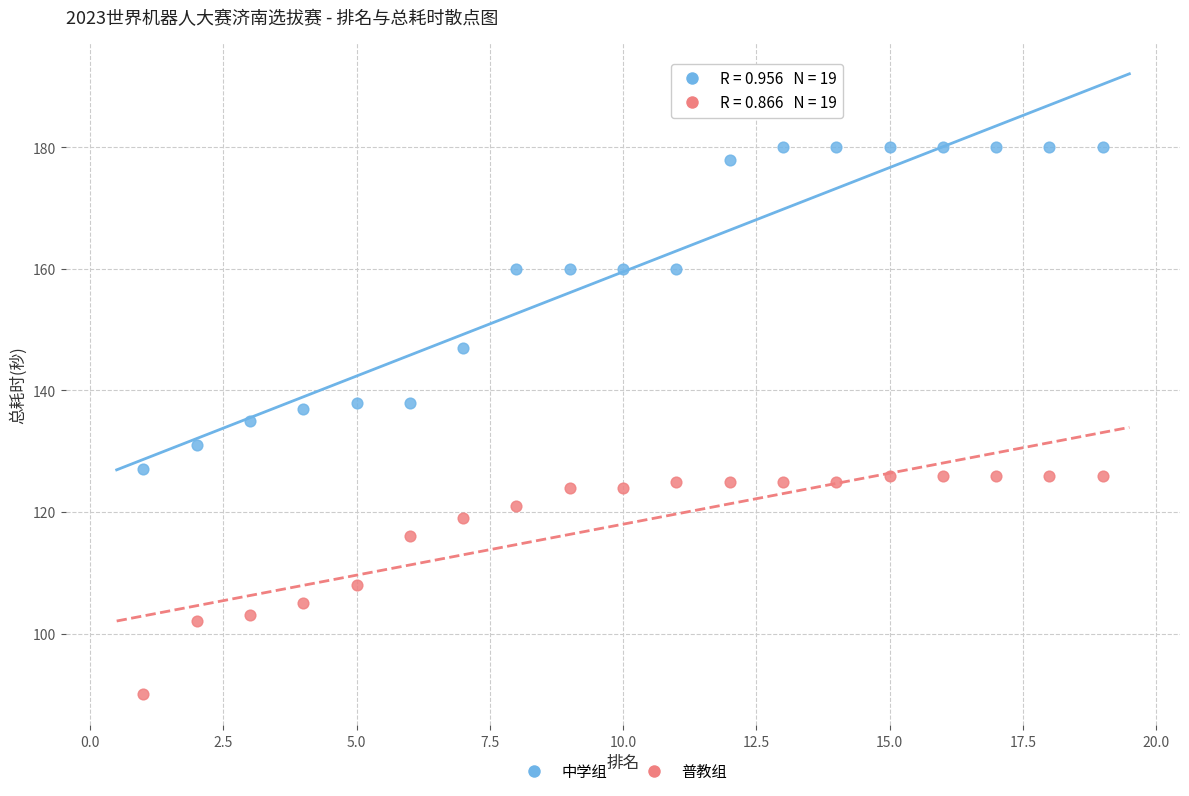

Which series reaches the maximum Y coordinate?

中学组